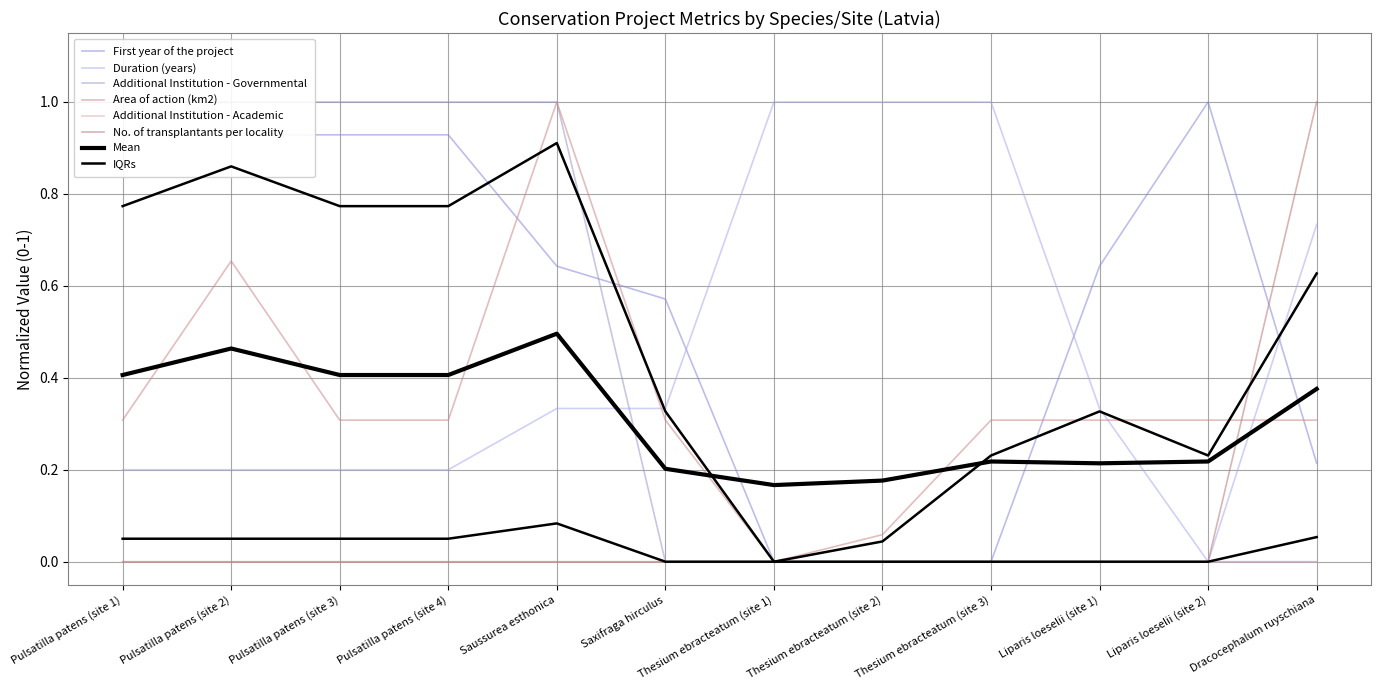

List the labels in order of First year of the project value, smallest first.

Thesium ebracteatum (site 1), Thesium ebracteatum (site 2), Thesium ebracteatum (site 3), Dracocephalum ruyschiana, Saxifraga hirculus, Saussurea esthonica, Liparis loeselii (site 1), Pulsatilla patens (site 1), Pulsatilla patens (site 2), Pulsatilla patens (site 3), Pulsatilla patens (site 4), Liparis loeselii (site 2)